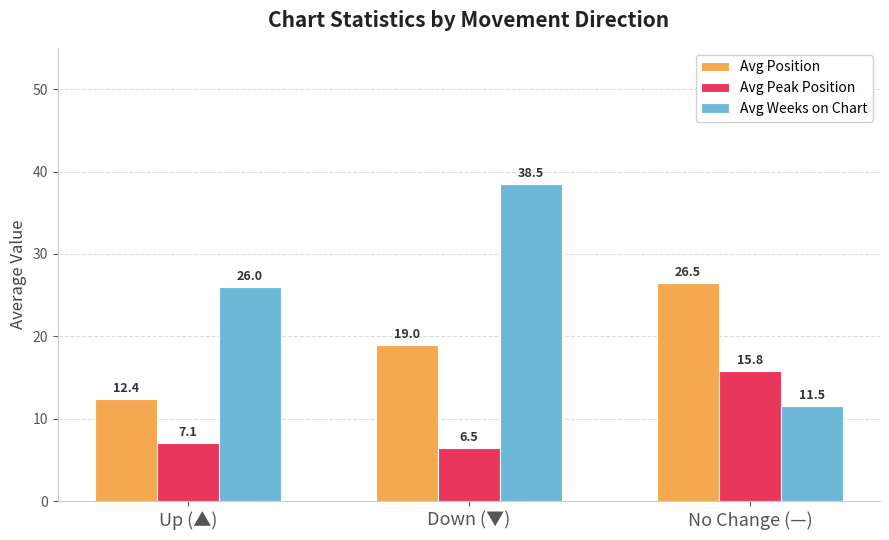

What position from the right is Down (▼)?

2